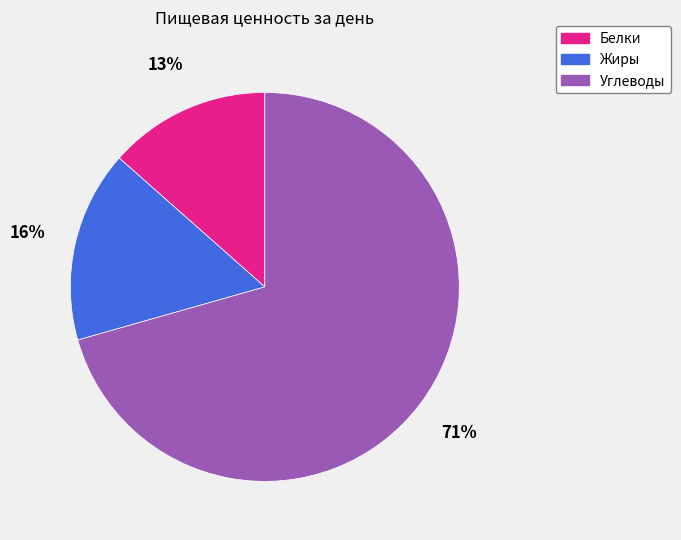

To the nearest percent, what is the combined percentage of Белки and Углеводы?

84%